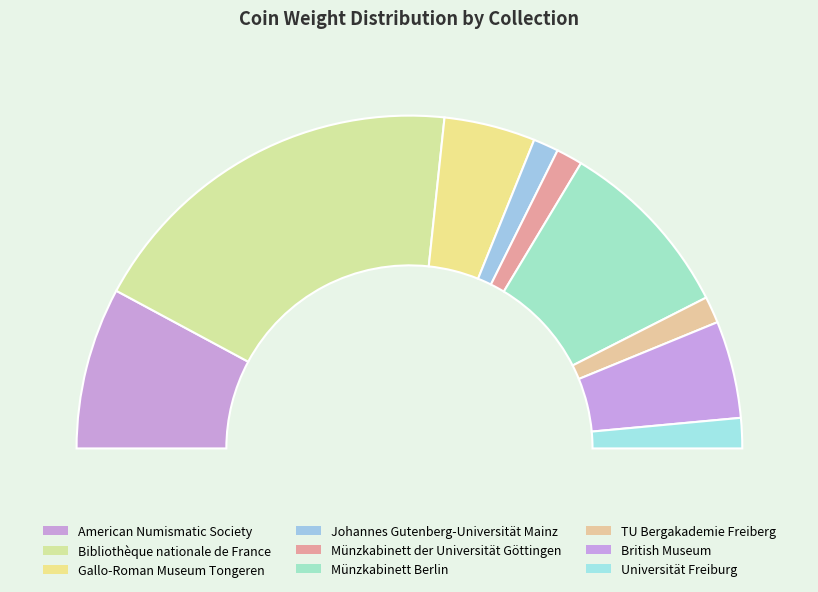

To the nearest percent, what portion does Universität Freiburg represent?

3%